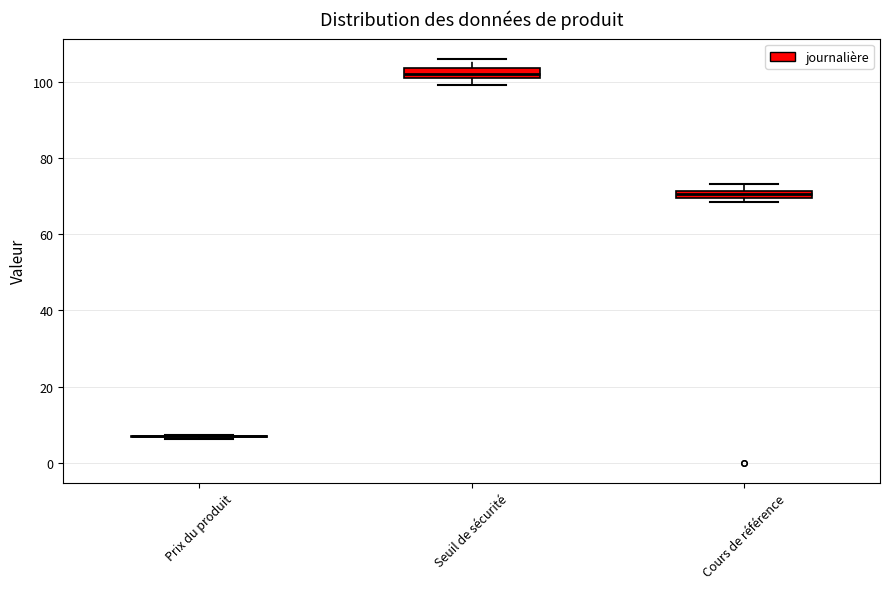

Where is the upper edge of the box for Cours de référence on the y-axis? The values are not printed on the chart, so give them approximately, as read against the axis.

72